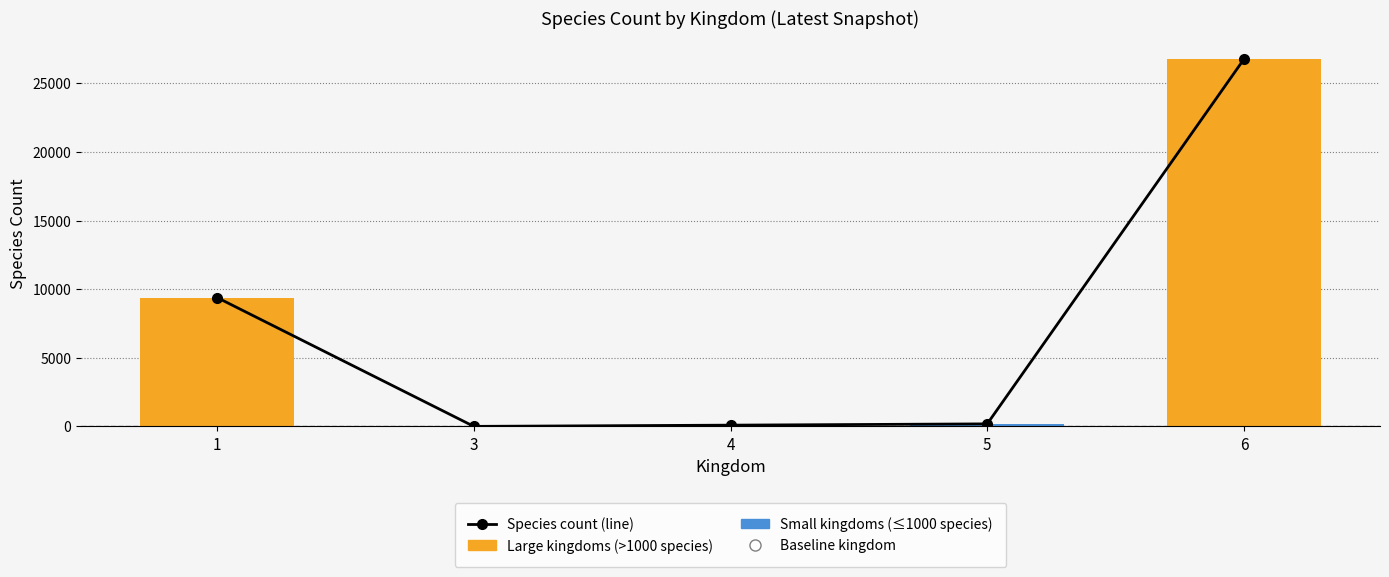

How many series are shown in this chart?

1